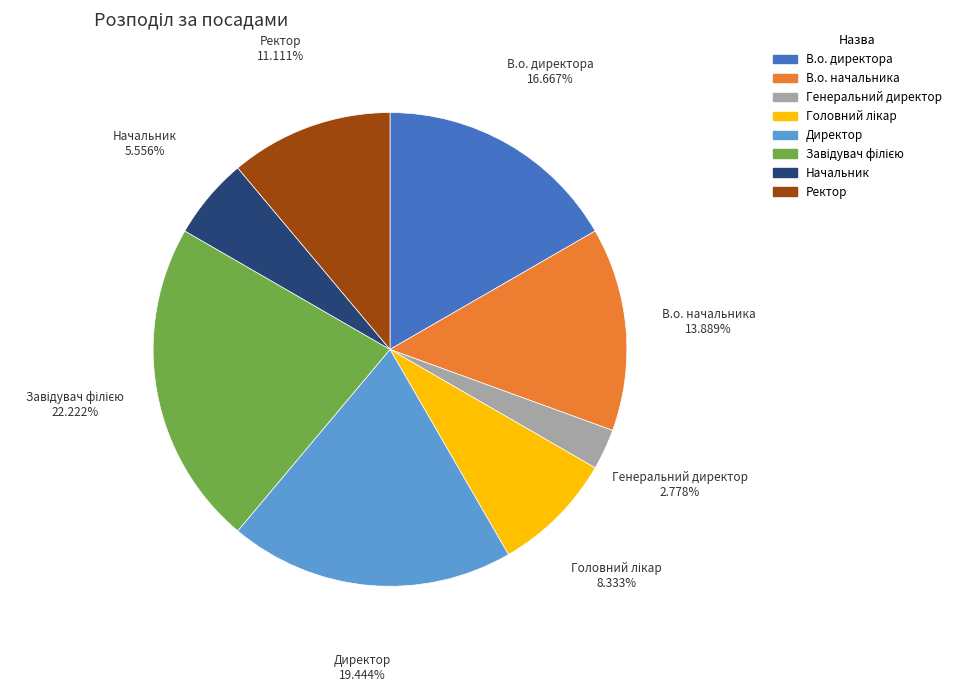

What is the ratio of the value at Ректор to the value at Директор?

0.6